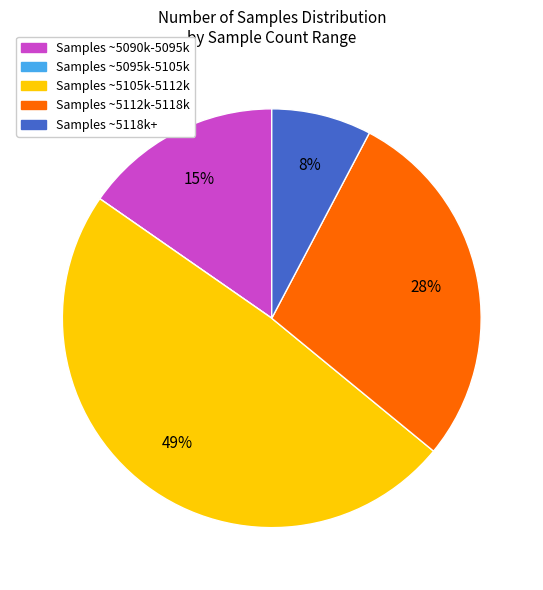

Is there any slice that represents more than half of the pie?

No